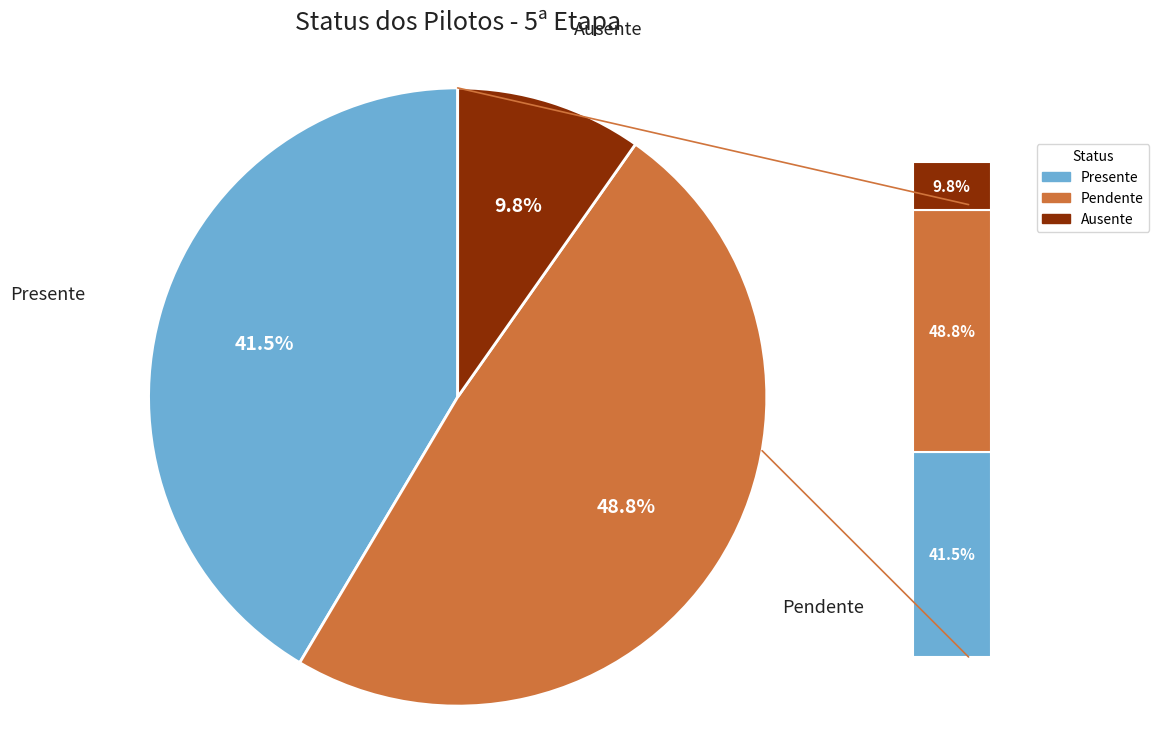

Is there a majority slice in this chart?

No